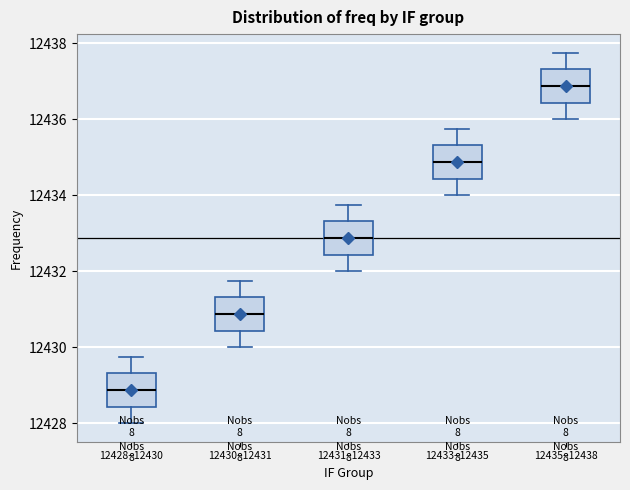

Reading left to right, transcribe this box plot: for each box, give where its median line is, the range the box spans, and where its two whiskers end, as read against the y-axis. The values are not printed on the chart, so give them approximately, as read against the axis.

12428–12430: median 12428.8, box 12428.4 to 12429.4, whiskers 12428.0 to 12429.8
12430–12431: median 12430.8, box 12430.4 to 12431.4, whiskers 12430.0 to 12431.8
12431–12433: median 12432.8, box 12432.4 to 12433.4, whiskers 12432.0 to 12433.8
12433–12435: median 12434.8, box 12434.4 to 12435.4, whiskers 12434.0 to 12435.8
12435–12438: median 12436.8, box 12436.4 to 12437.4, whiskers 12436.0 to 12437.8